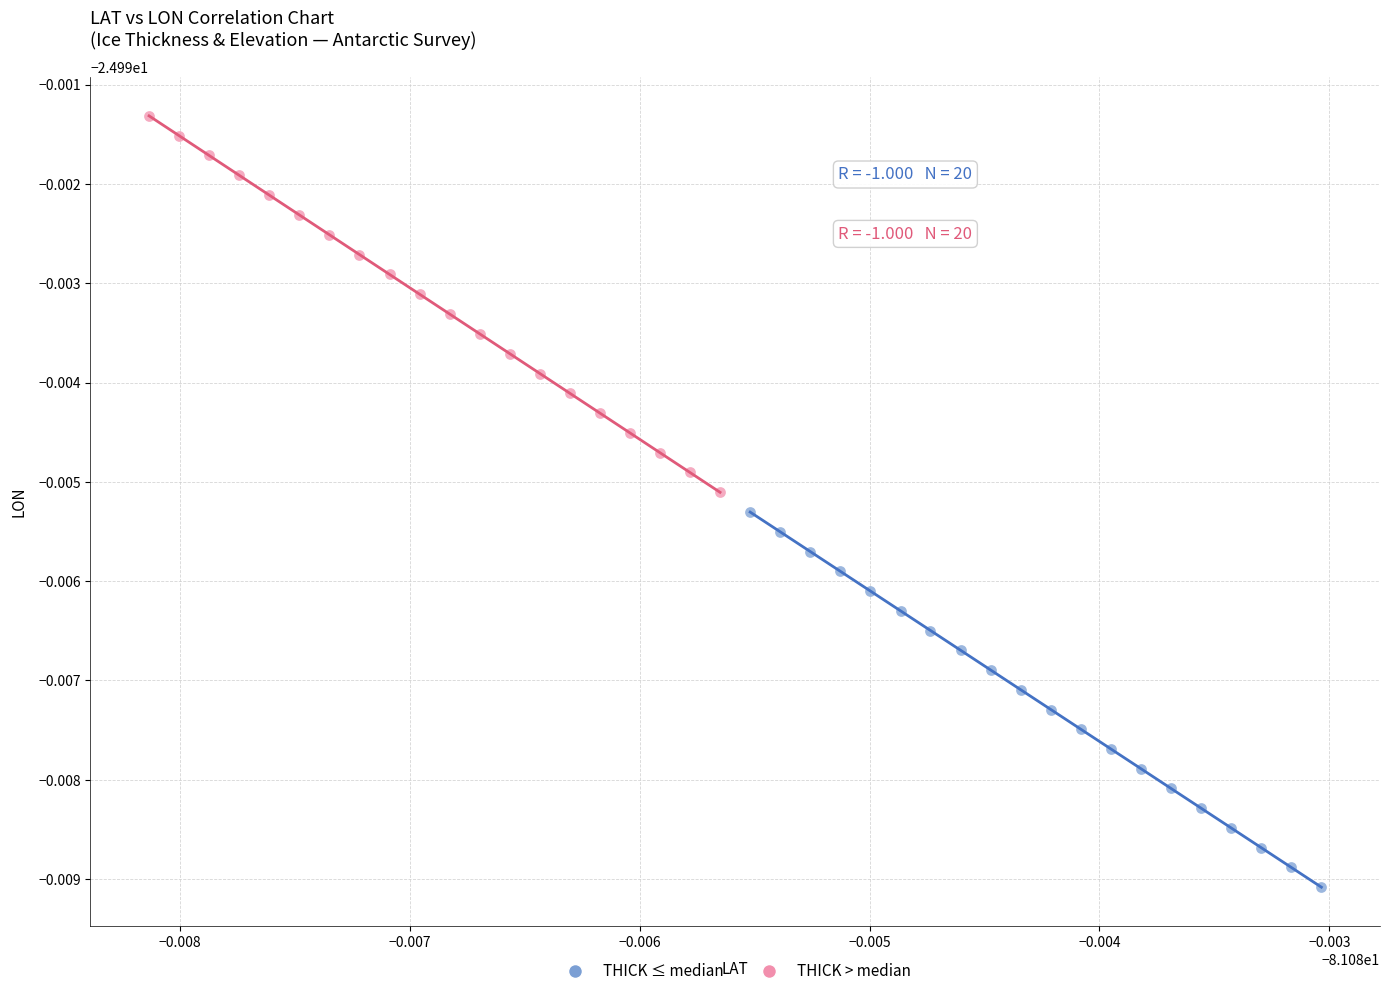

What are all the series names shown in the legend?

THICK ≤ median, THICK > median